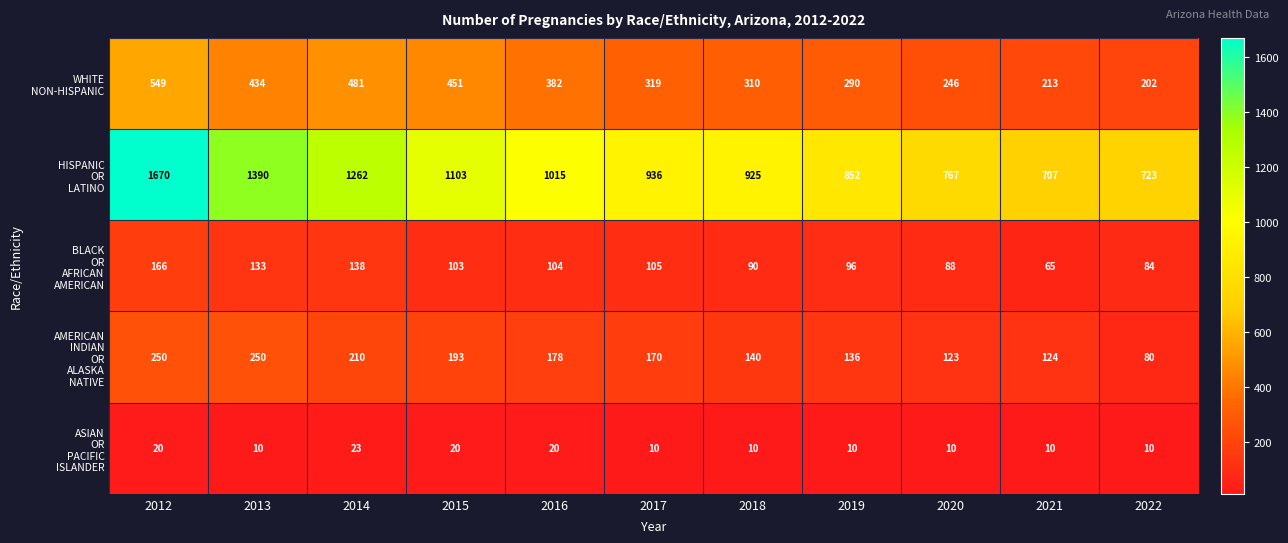

What is the spread (max minus min) of values at 2013?

1380